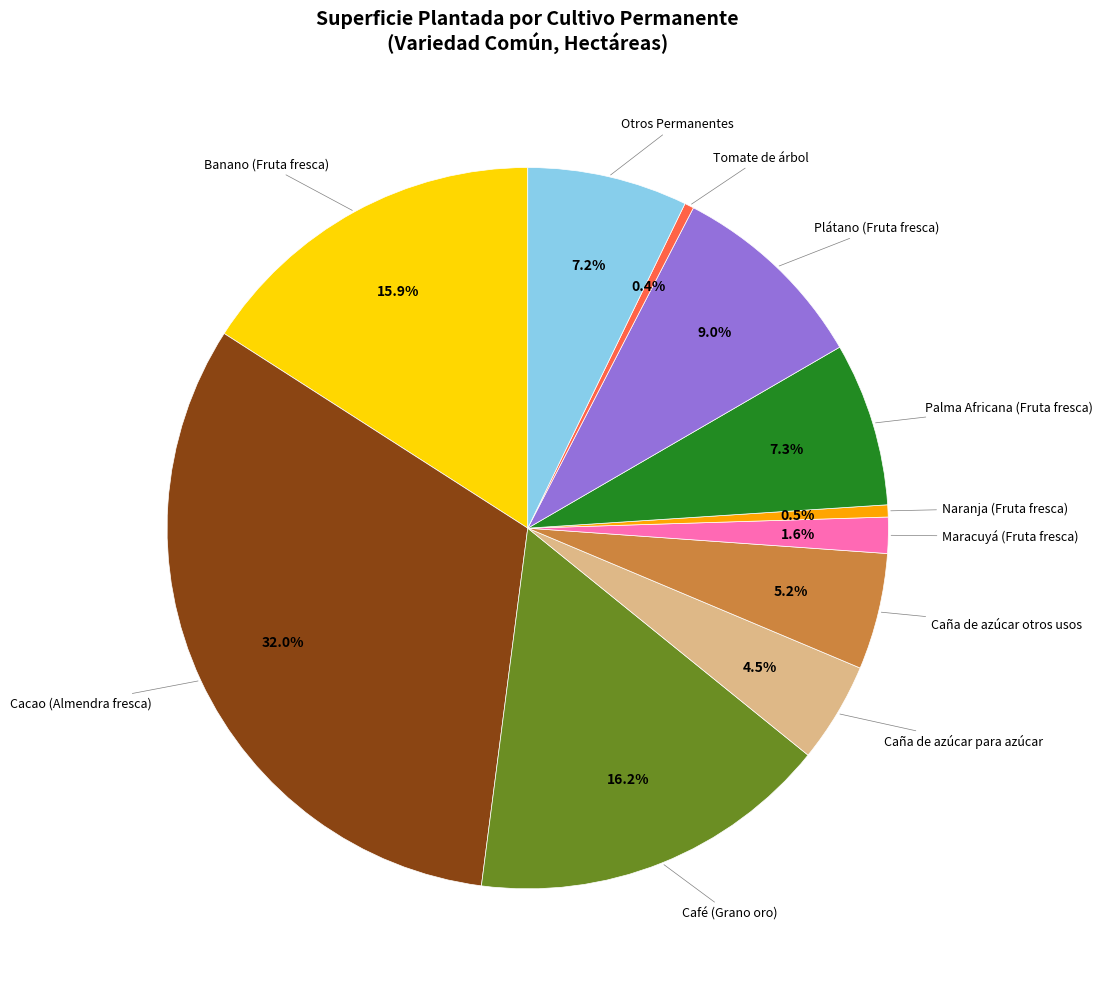

Does any single category account for the majority?

No